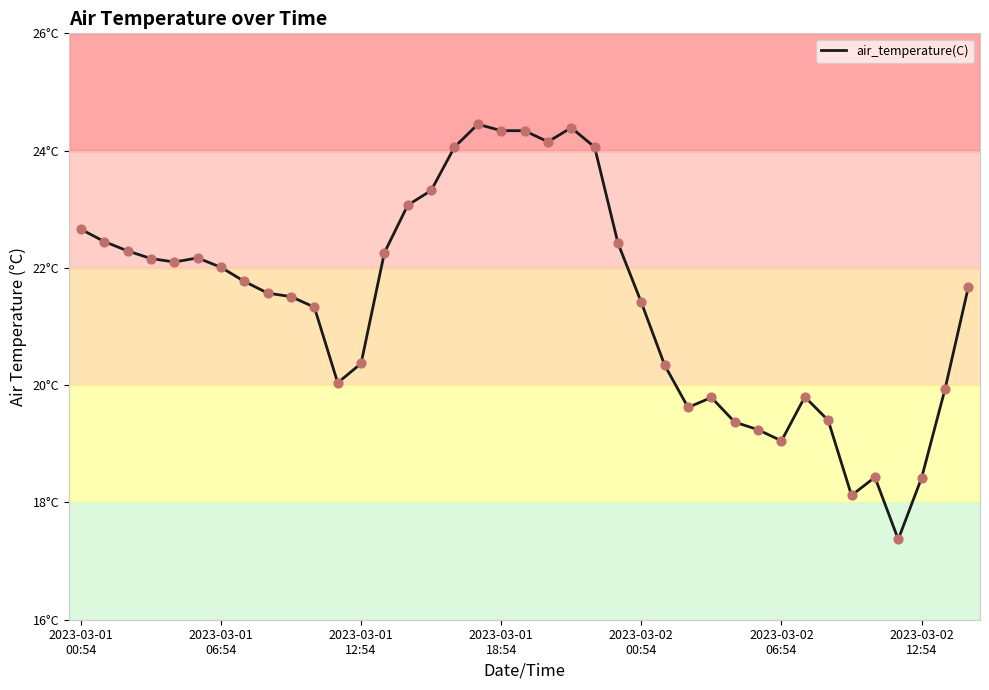

Does the chart have visible grid lines?

Yes